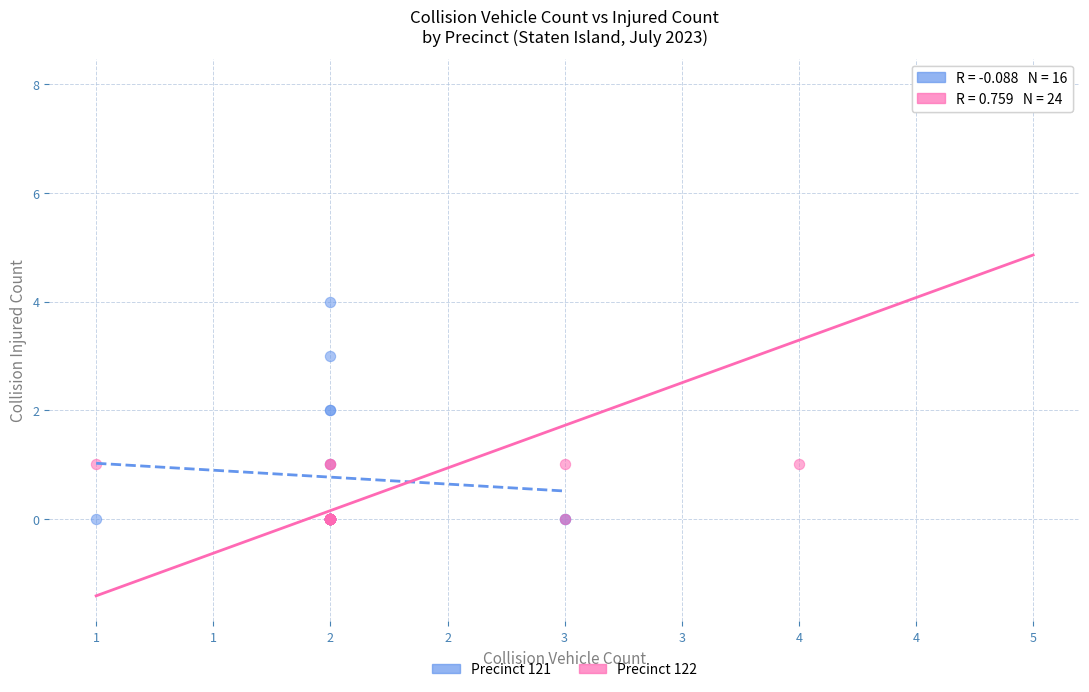

Which series reaches the maximum Y coordinate?

Precinct 122